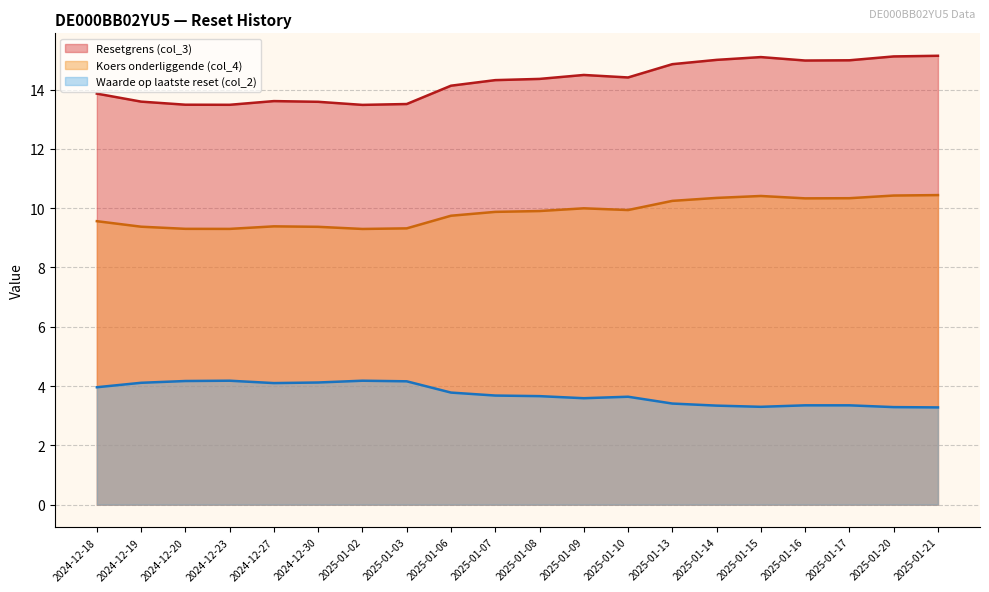

What position from the right is 2025-01-08?

10